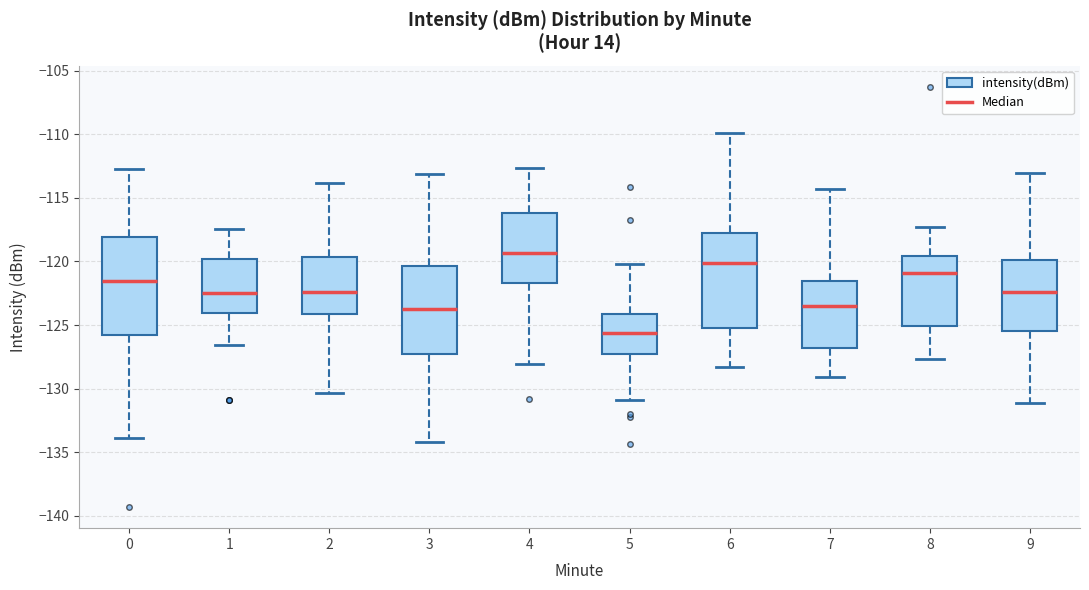

Where does the upper whisker of the box at x = 3 end on the y-axis? The values are not printed on the chart, so give them approximately, as read against the axis.

-113.0